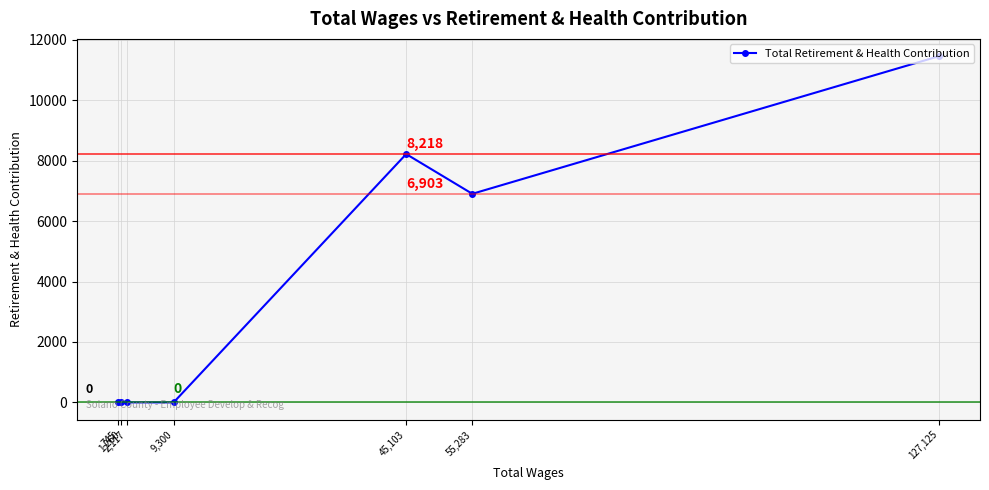

What is the value of the 3rd point from the left?

0